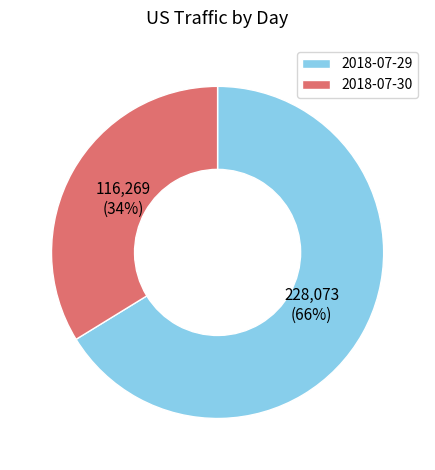

Rank the categories by value from highest to lowest.

2018-07-29, 2018-07-30